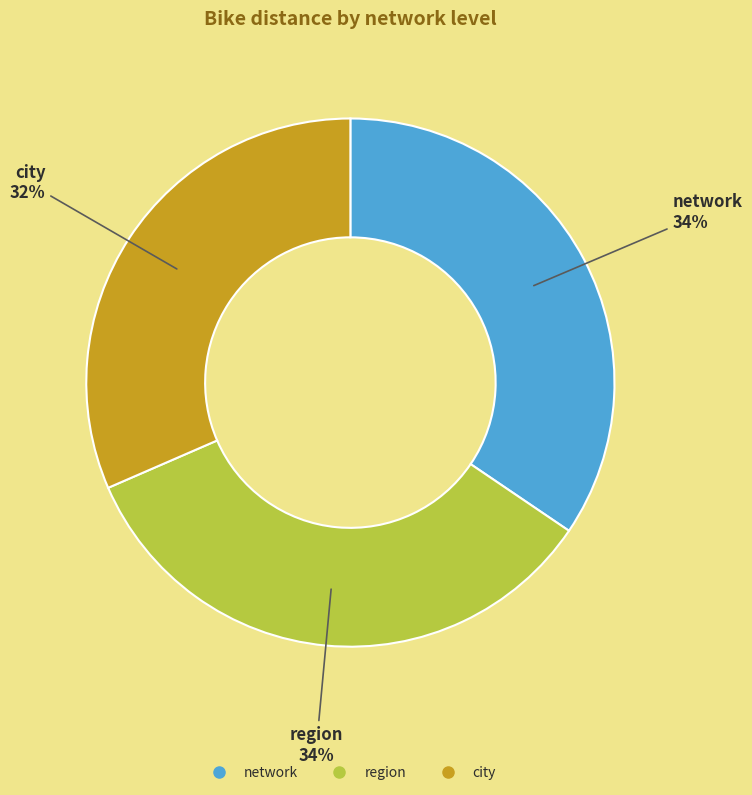

Is there any slice that represents more than half of the pie?

No